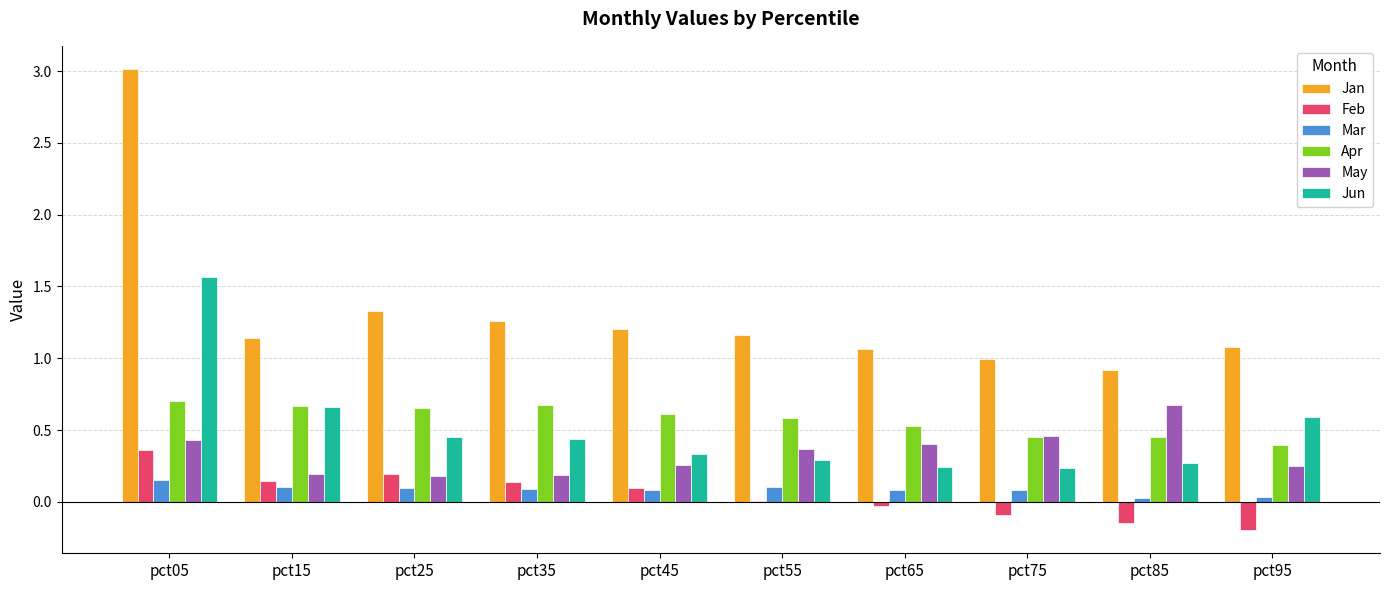

How many groups of bars are there?

10